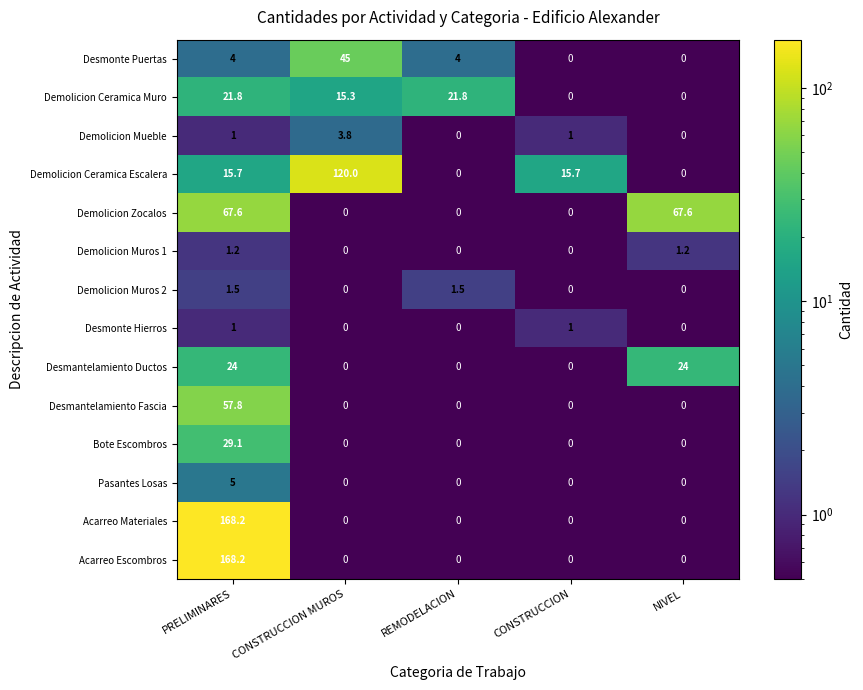

True or false: Bote Escombros has a value of 50.2 at PRELIMINARES.

False